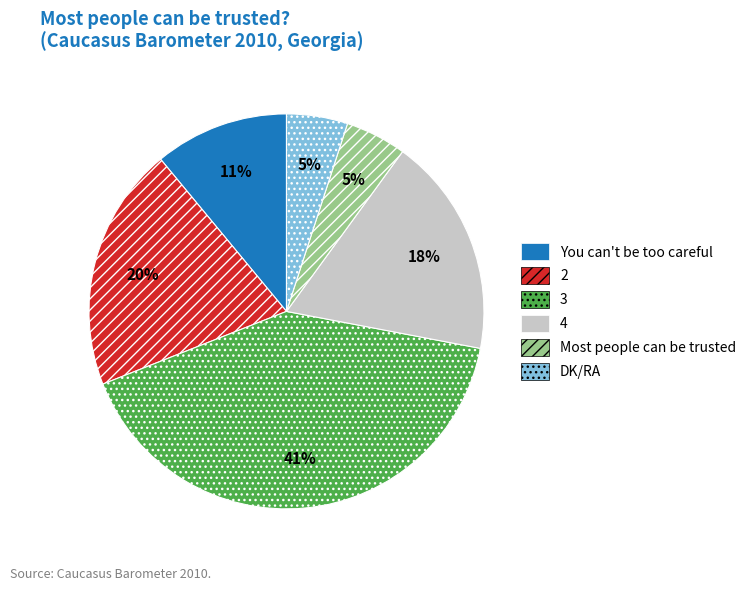

True or false: You can't be too careful accounts for 11% of the total.

True